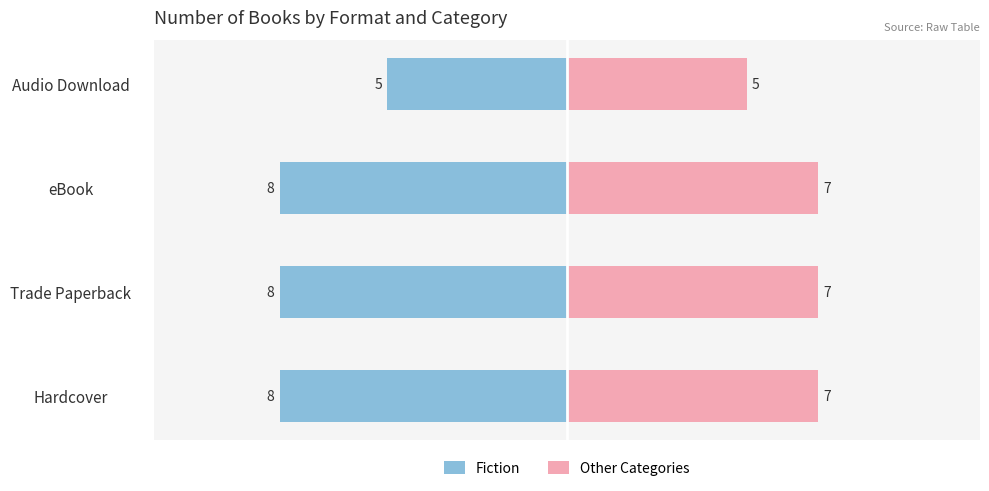

At how many categories does at least one series exceed 0?

4